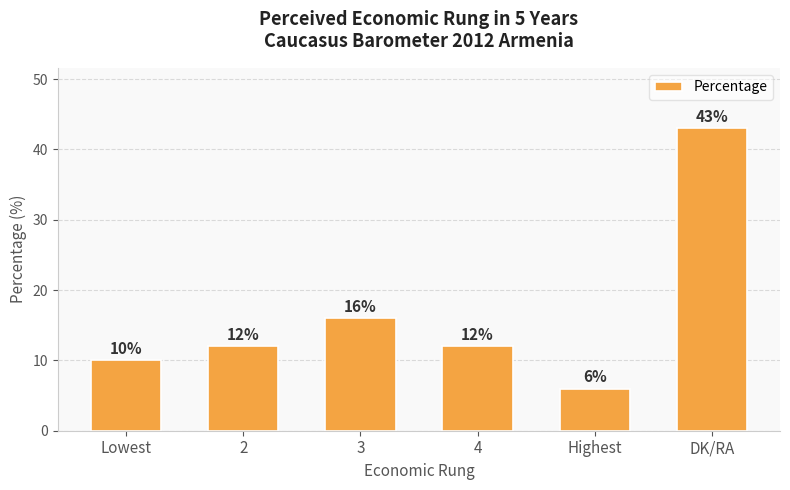

How many categories are shown in the chart?

6